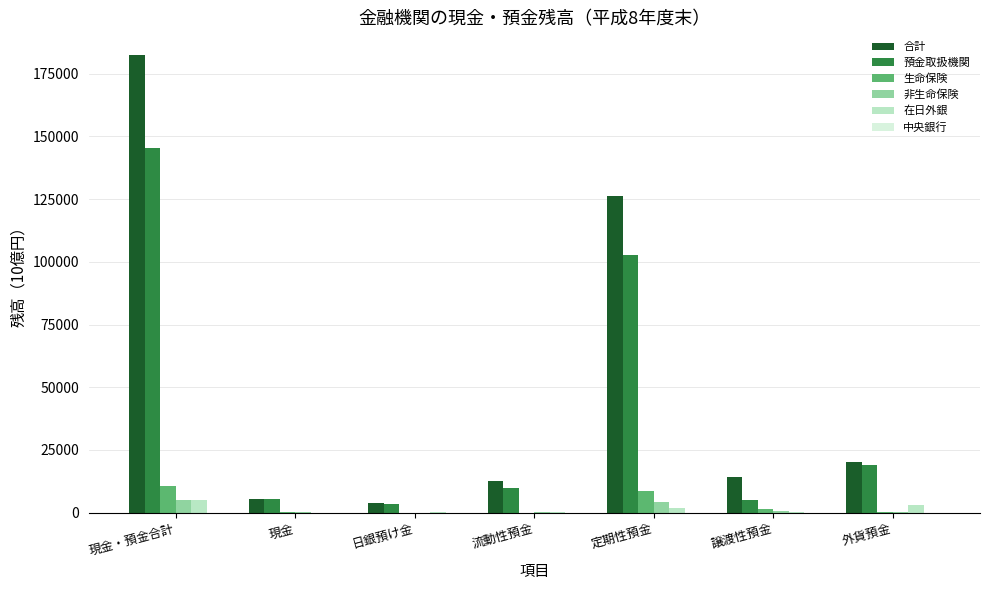

What is the sum of all 合計 values?

364845.4